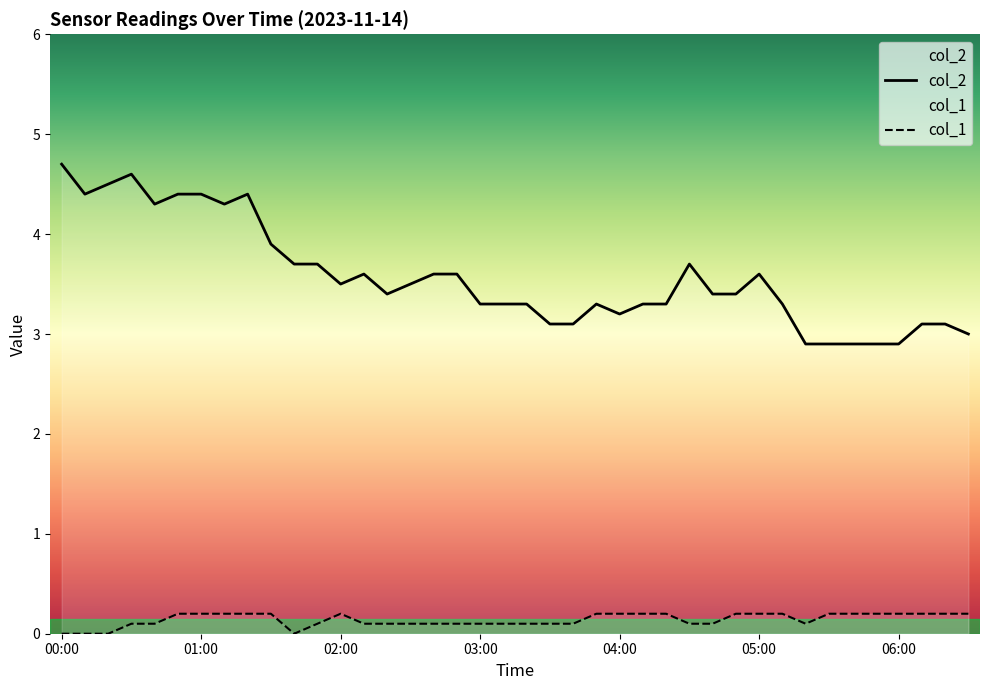

How many lines are shown in the chart?

2